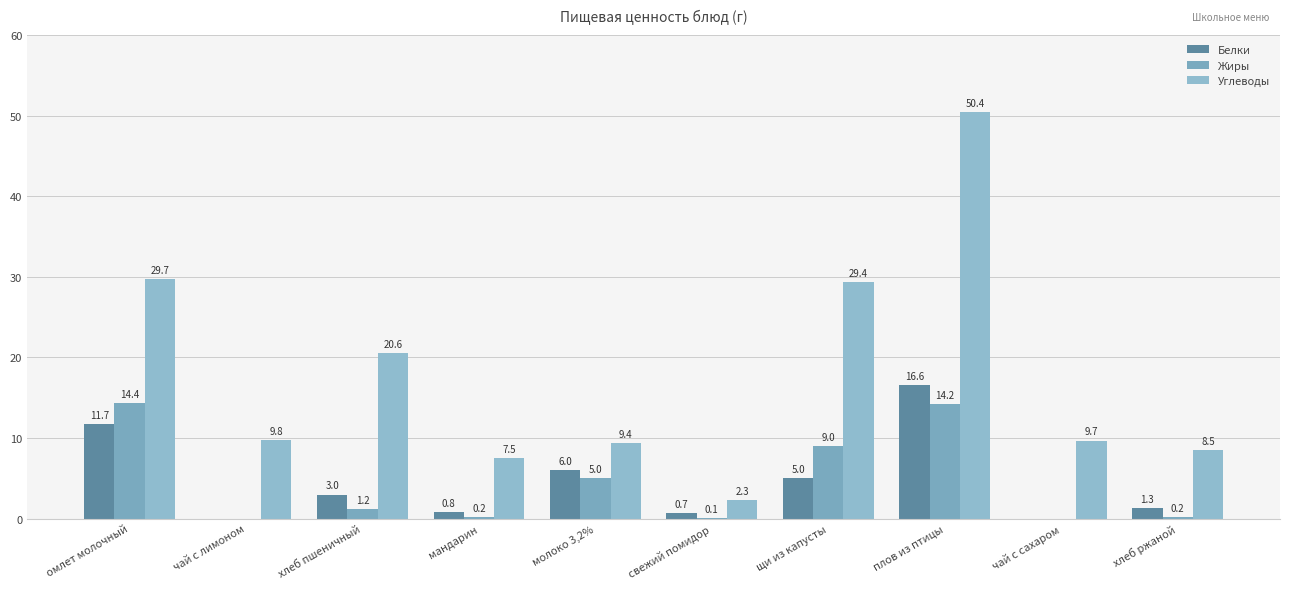

The value of Белки at чай с сахаром is 0.0. True or false?

True